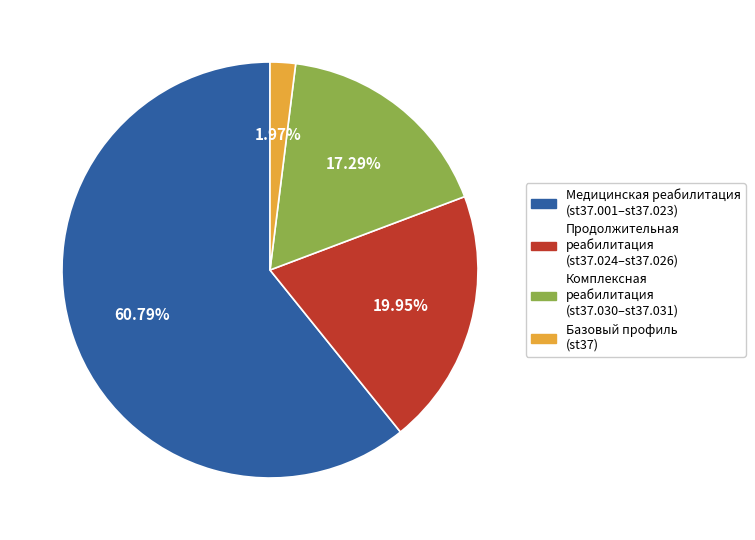

Does any single category account for the majority?

Yes